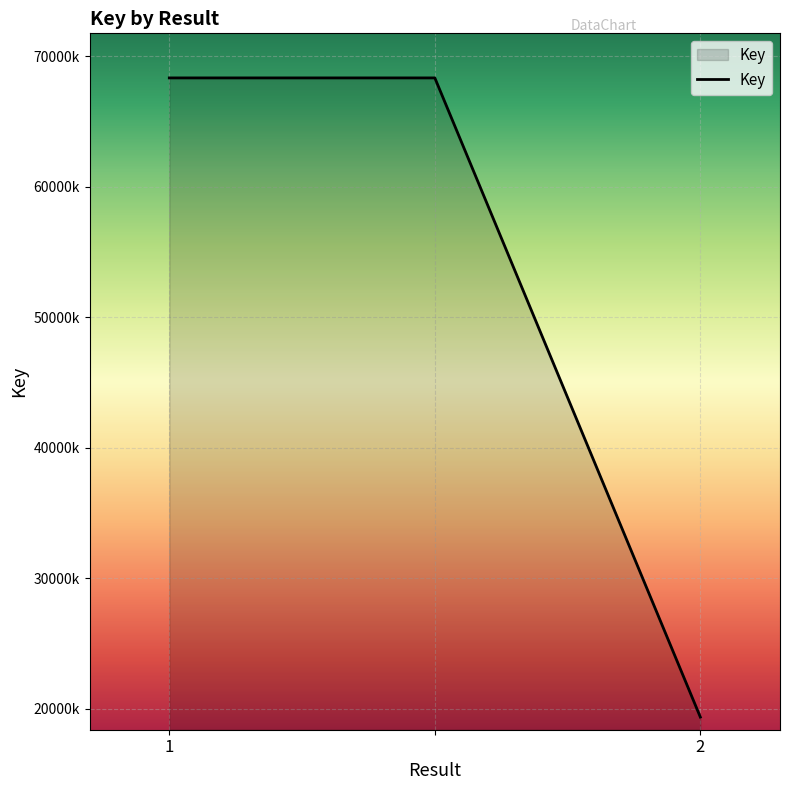

Does the chart display data point markers on the line(s)?

No